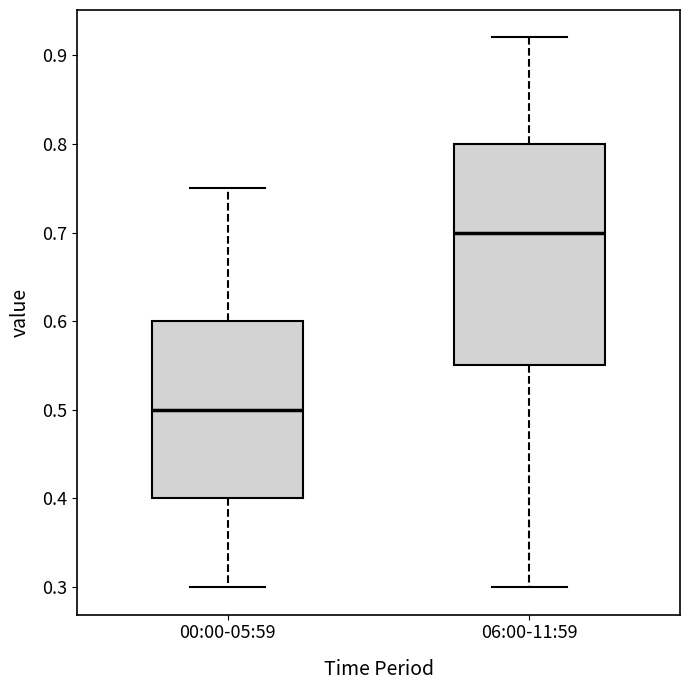

Reading left to right, read every box against the y-axis: the position of its median line, the range the box covers, and the ends of its whiskers. The values are not printed on the chart, so give them approximately, as read against the axis.

00:00-05:59: median 0.50, box 0.40 to 0.60, whiskers 0.30 to 0.75
06:00-11:59: median 0.70, box 0.55 to 0.80, whiskers 0.30 to 0.92